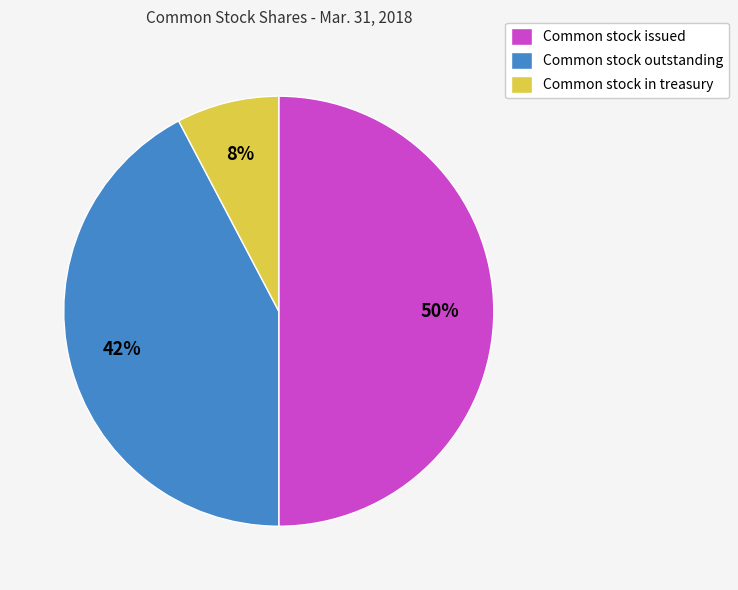

To the nearest percent, what percentage of the pie is Common stock in treasury?

8%